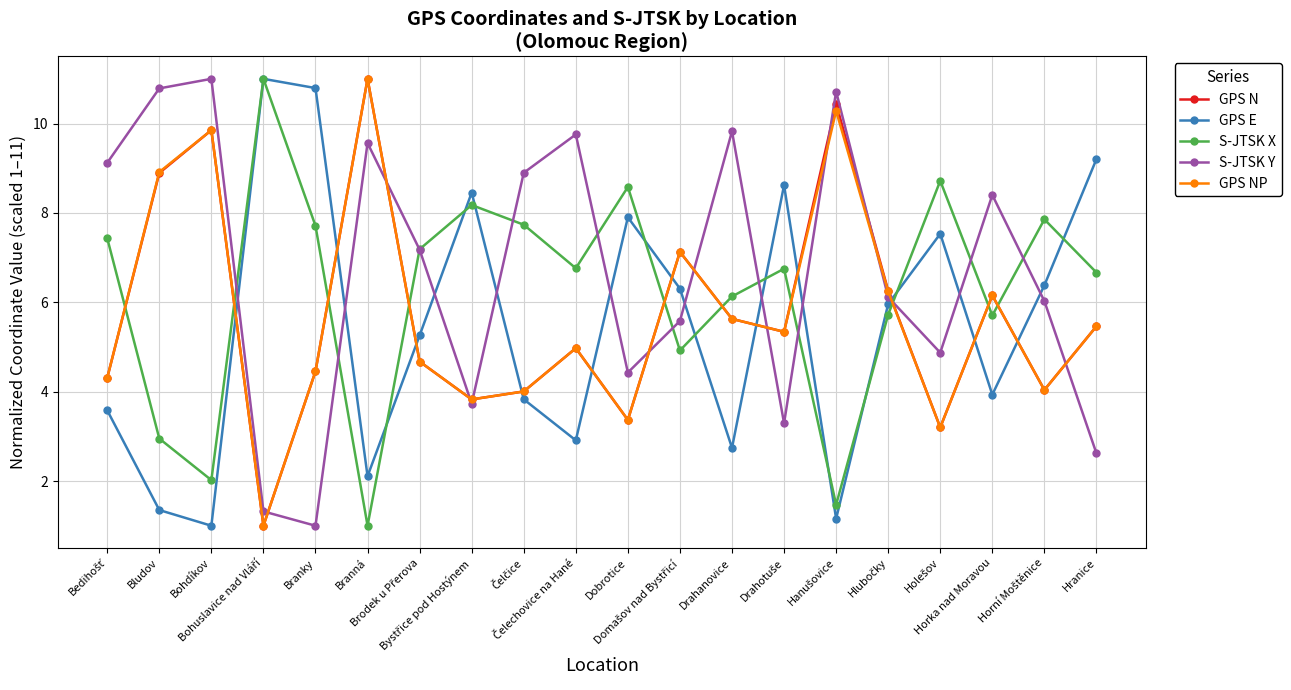

How many data points does each series have?

20